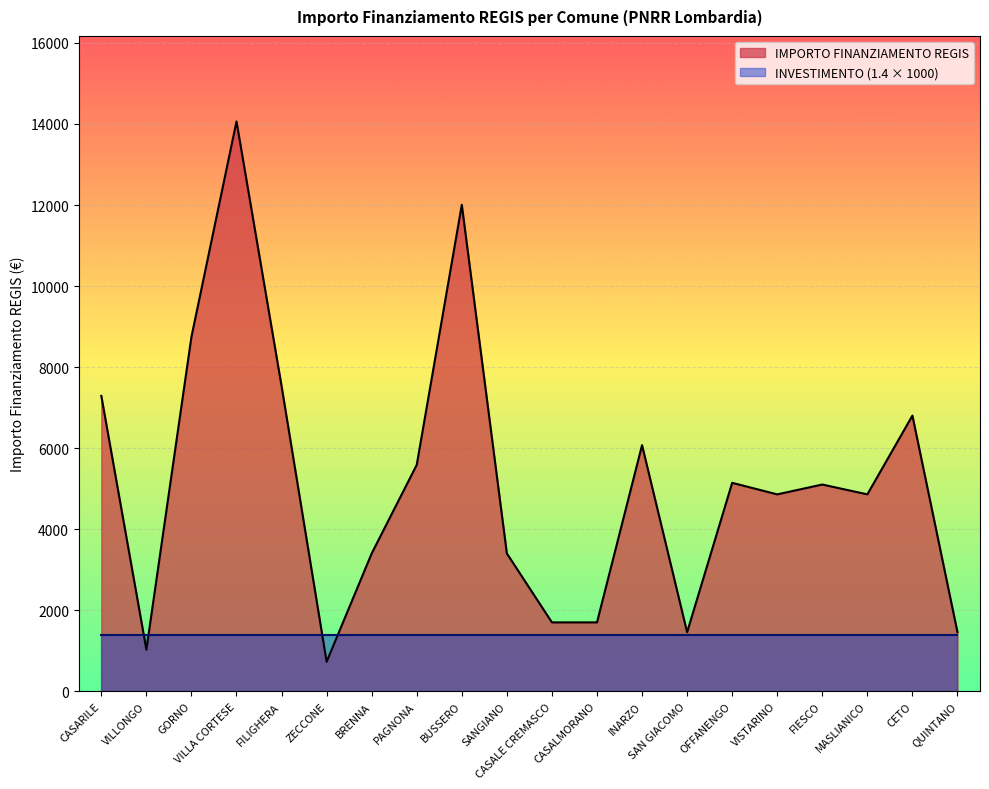

True or false: the data shows 1458 at SAN GIACOMO.

True